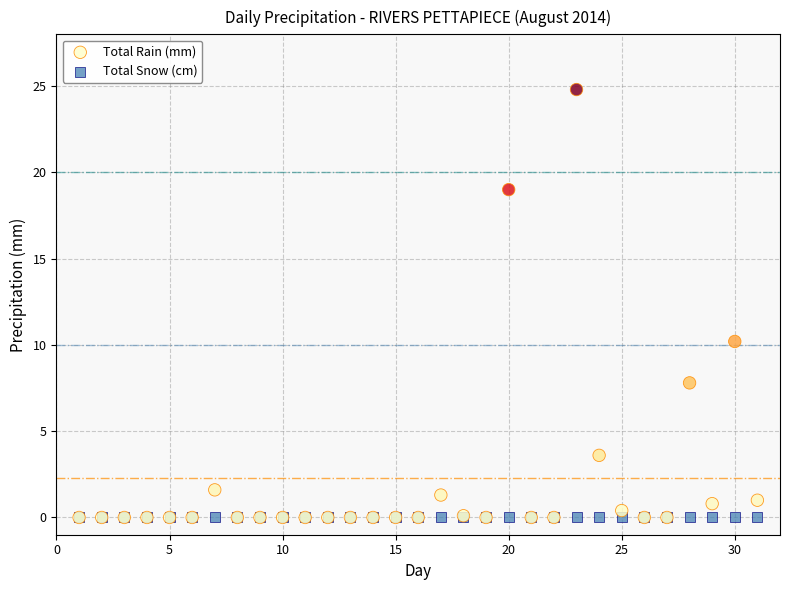

In the Total Rain (mm) series, what Y value is closest to 12?

10.2